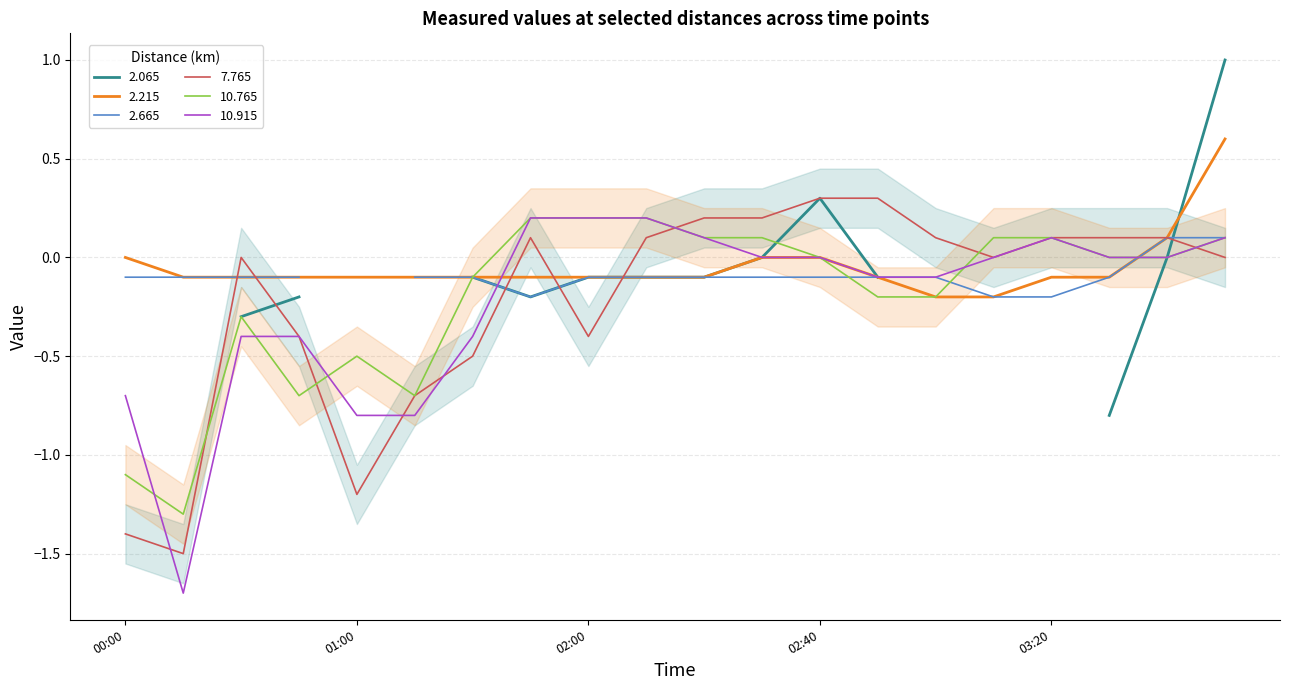

True or false: 2.215 has a value of 0.0 at 02:40.

True